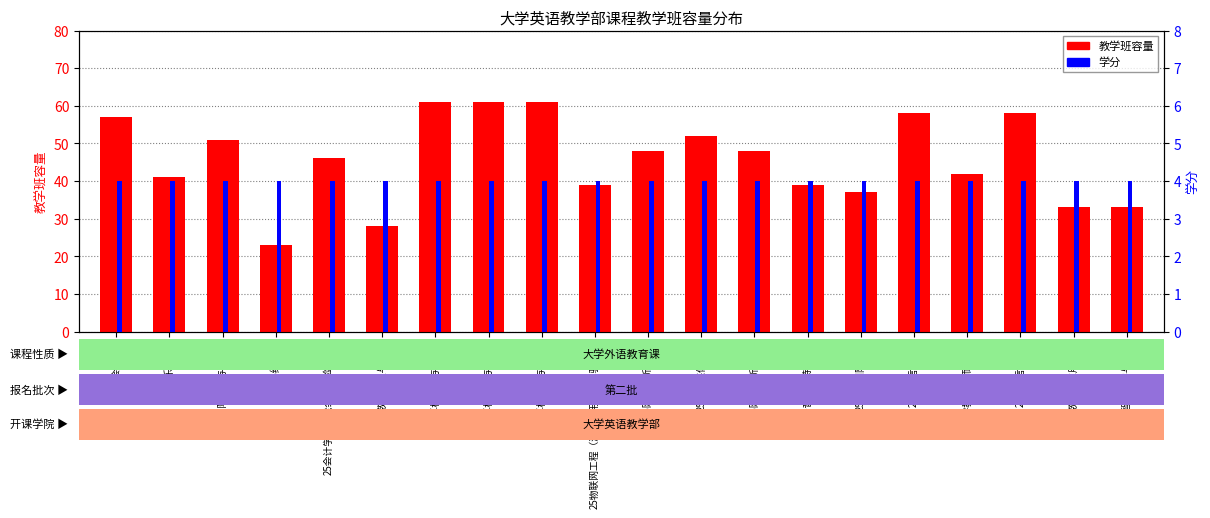

Which series has the largest total across all categories?

教学班容量